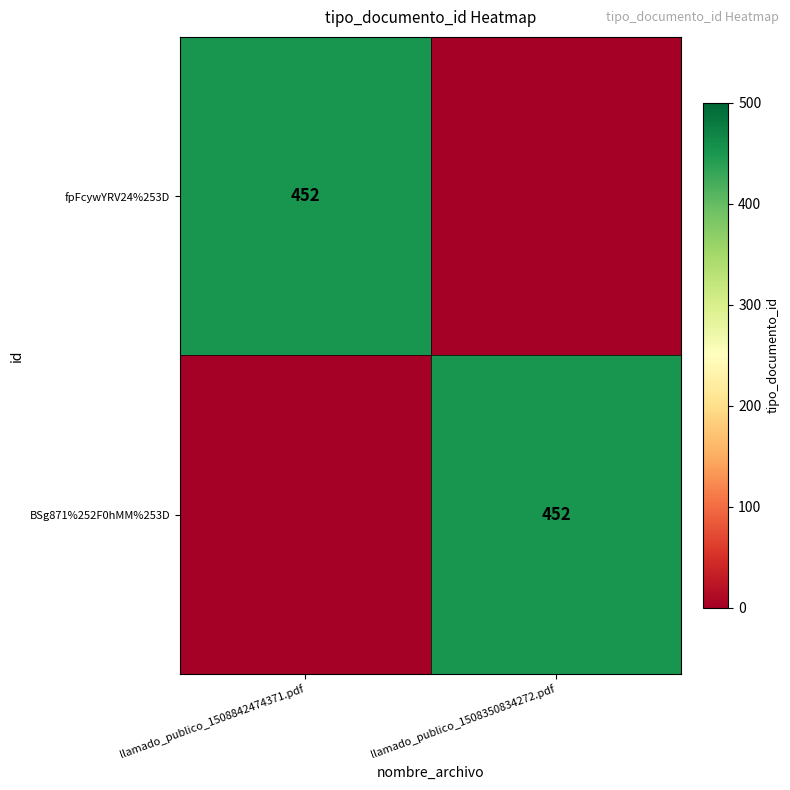

Between llamado_publico_1508350834272.pdf and llamado_publico_1508842474371.pdf, which is larger?

llamado_publico_1508842474371.pdf